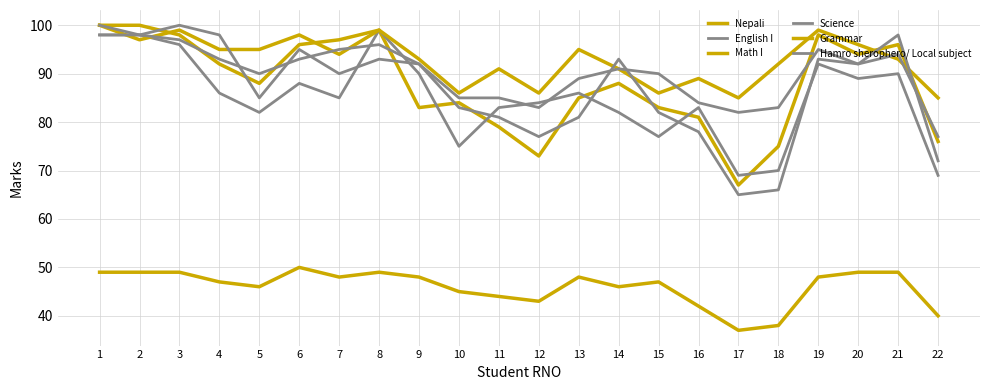

Is this an area chart (filled region under the line)?

No